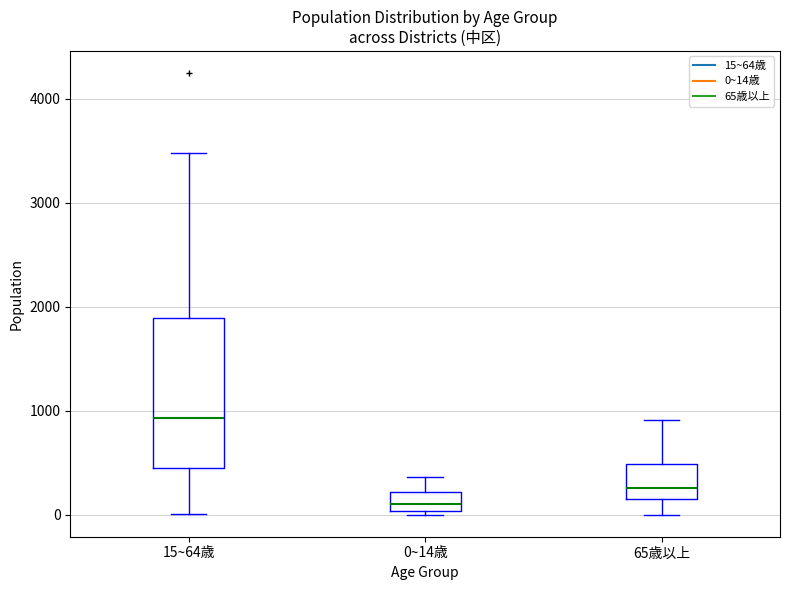

Which box has the highest median line?

15~64歳